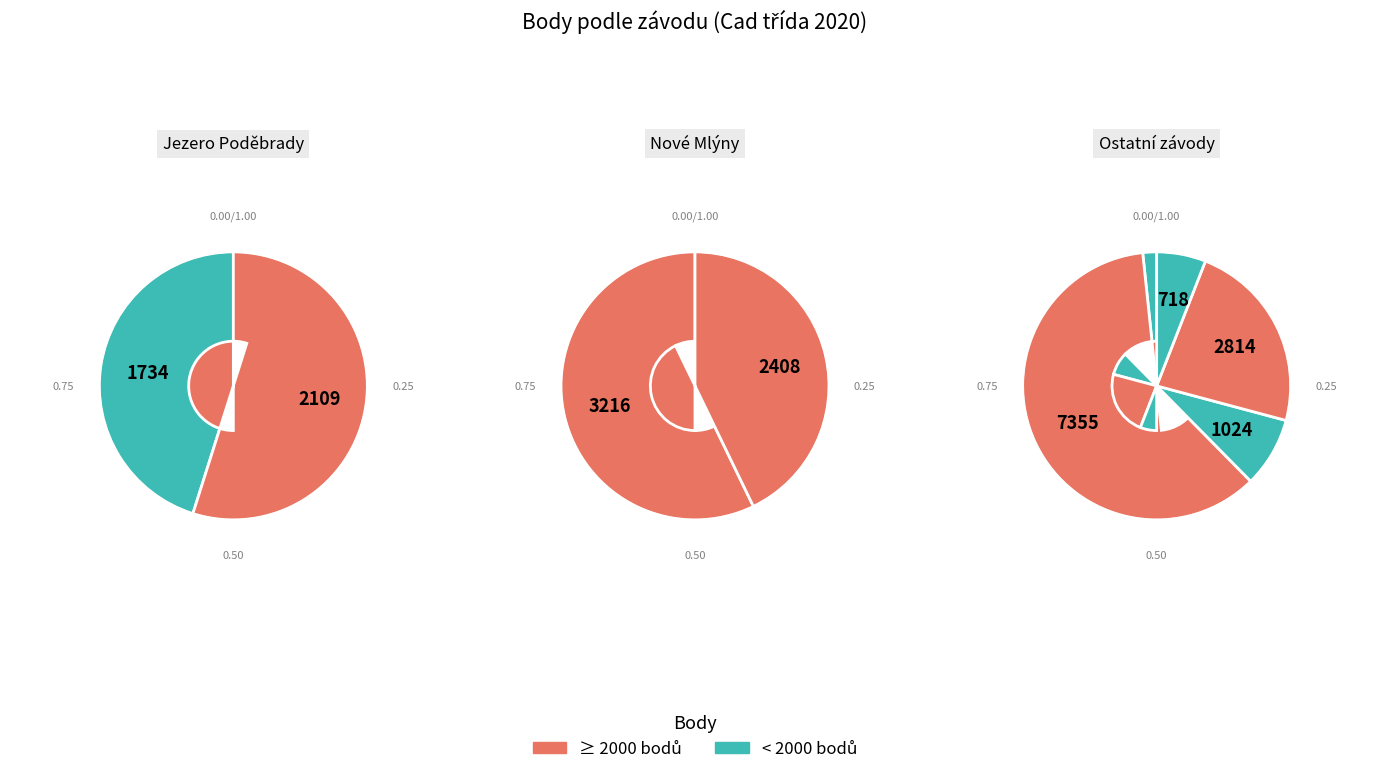

To the nearest percent, what is the average slice percentage?

11%